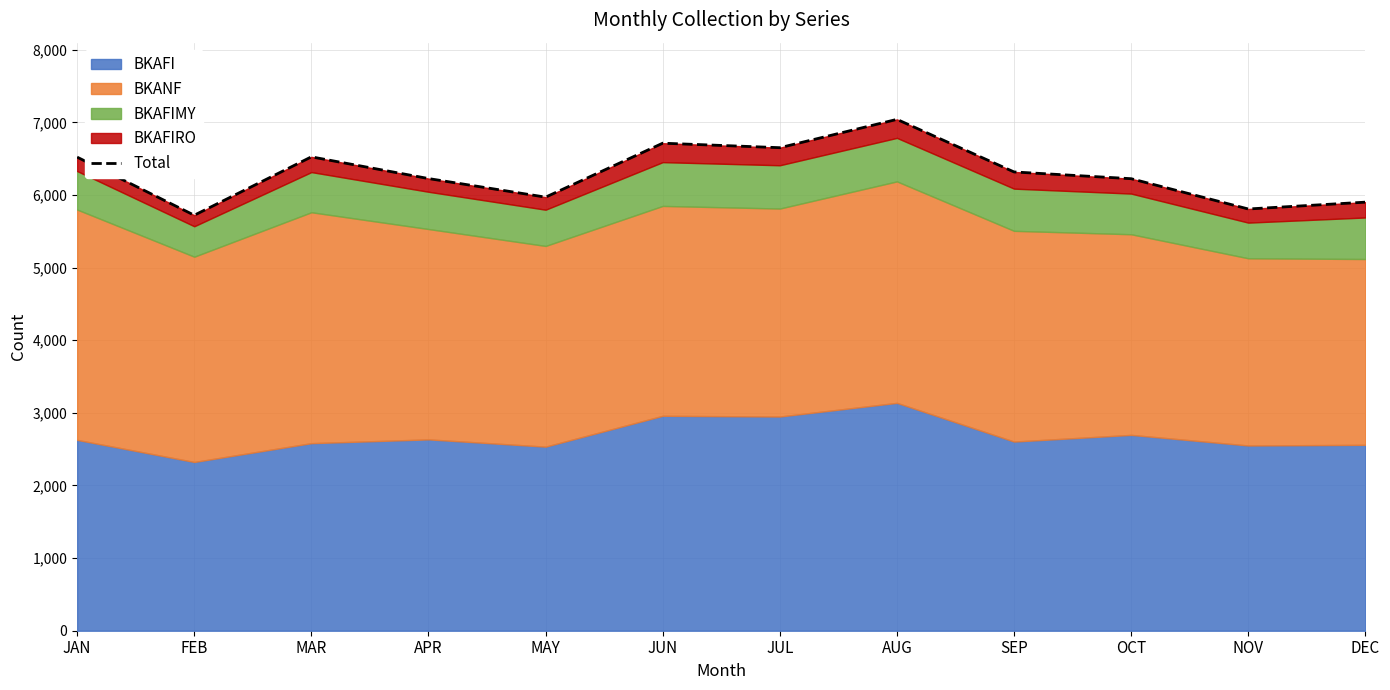

Where is the data nearest to the value 6382?

SEP